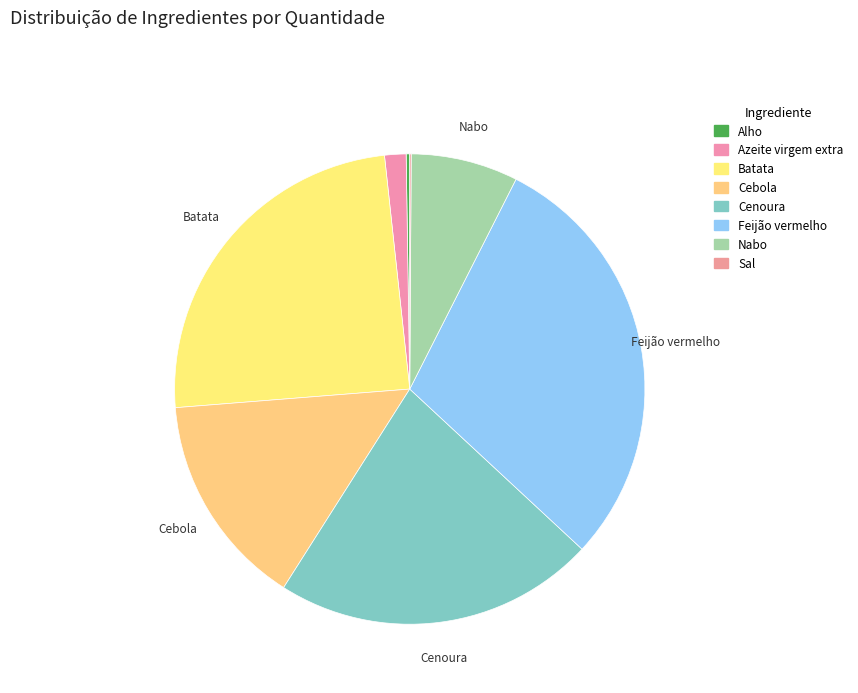

Which category has the biggest portion of the pie?

Feijão vermelho